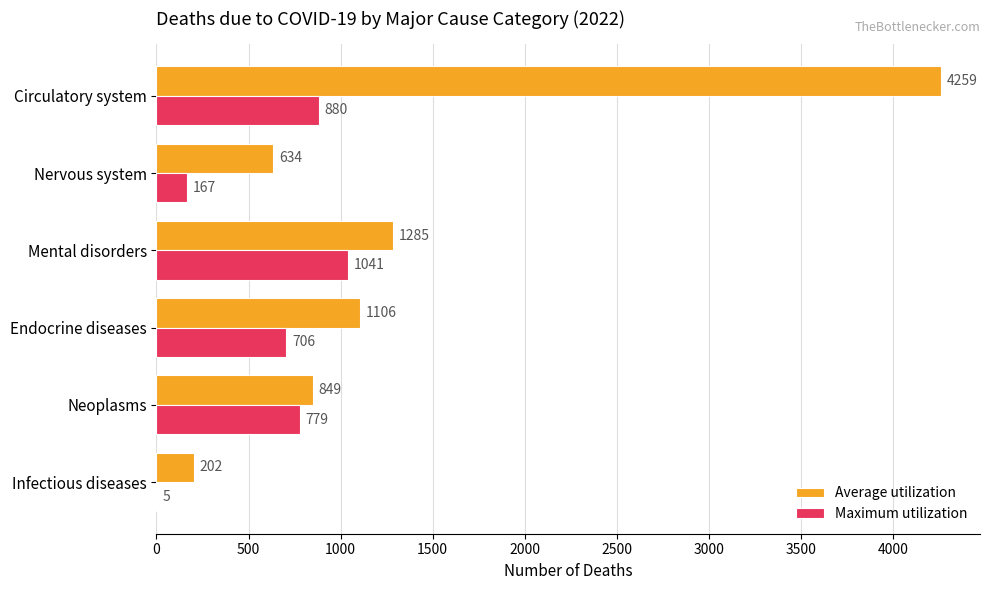

Which series has the largest total across all categories?

Average utilization